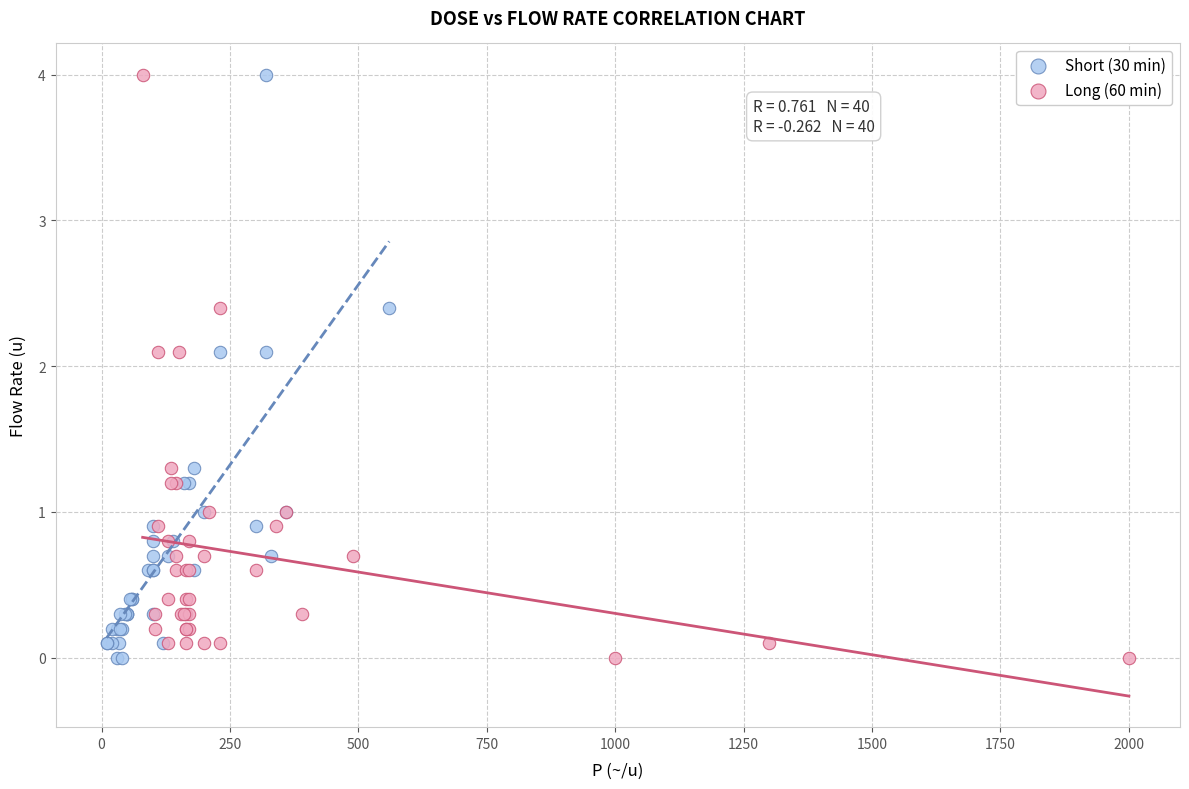

What are all the series names shown in the legend?

Short (30 min), Long (60 min)